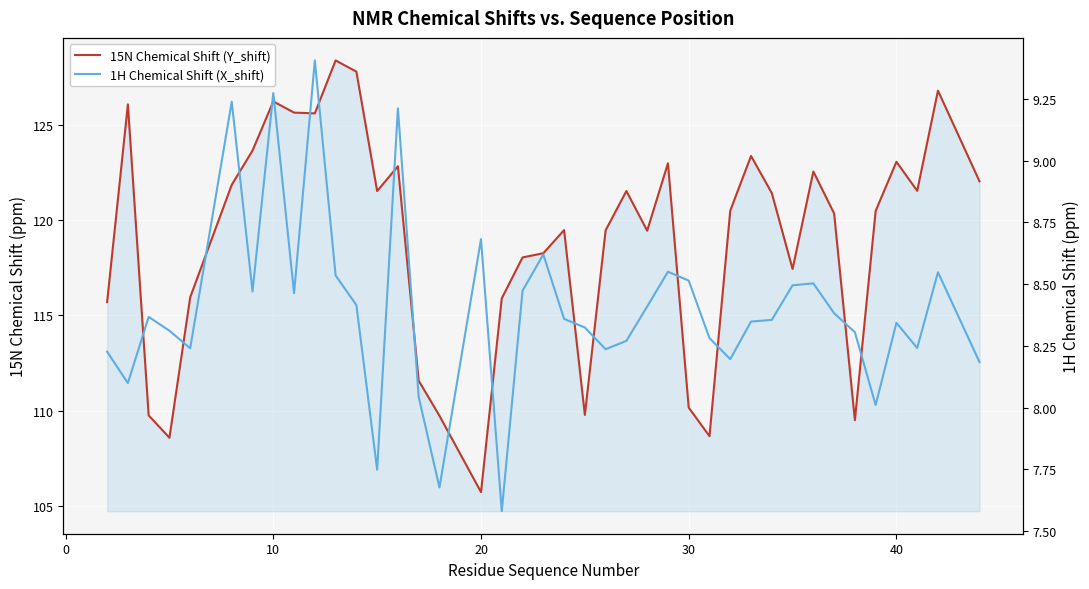

How many data points in 15N Chemical Shift (Y_shift) are less than 120?

18